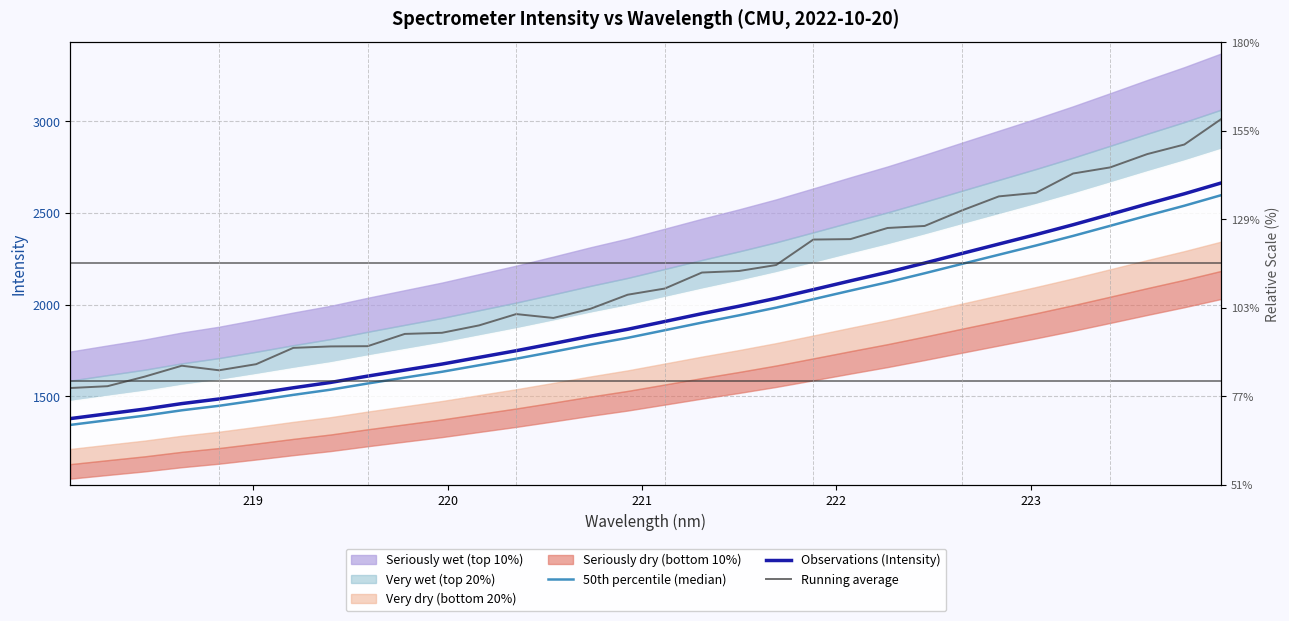

Reading left to right, transcribe all the data shown in this chart.

50th percentile (median): 1344.8	1370.3	1395.3	1424.6	1449.0	1478.2	1508.6	1536.9	1570.6	1602.6	1634.5	1670.1	1705.6	1743.8	1782.8	1819.4	1860.9	1902.5	1942.2	1984.0	2030.1	2076.8	2122.4	2171.4	2222.1	2272.5	2322.7	2375.0	2430.0	2485.6	2539.5	2597.4
Observations (Intensity): 1379.3	1405.4	1431.1	1461.1	1486.2	1516.1	1547.2	1576.3	1610.9	1643.7	1676.4	1712.9	1749.3	1788.5	1828.6	1866.1	1908.6	1951.3	1992.0	2034.9	2082.2	2130.0	2176.8	2227.1	2279.1	2330.7	2382.2	2435.9	2492.3	2549.3	2604.6	2664.0
Running average: 1546.0	1555.9	1608.0	1667.5	1642.6	1675.9	1764.8	1772.7	1774.0	1840.8	1846.9	1887.4	1949.0	1927.8	1977.9	2054.5	2088.2	2175.4	2183.8	2216.4	2355.2	2357.5	2418.2	2429.3	2513.5	2590.4	2609.8	2715.1	2748.4	2821.0	2873.1	3012.6